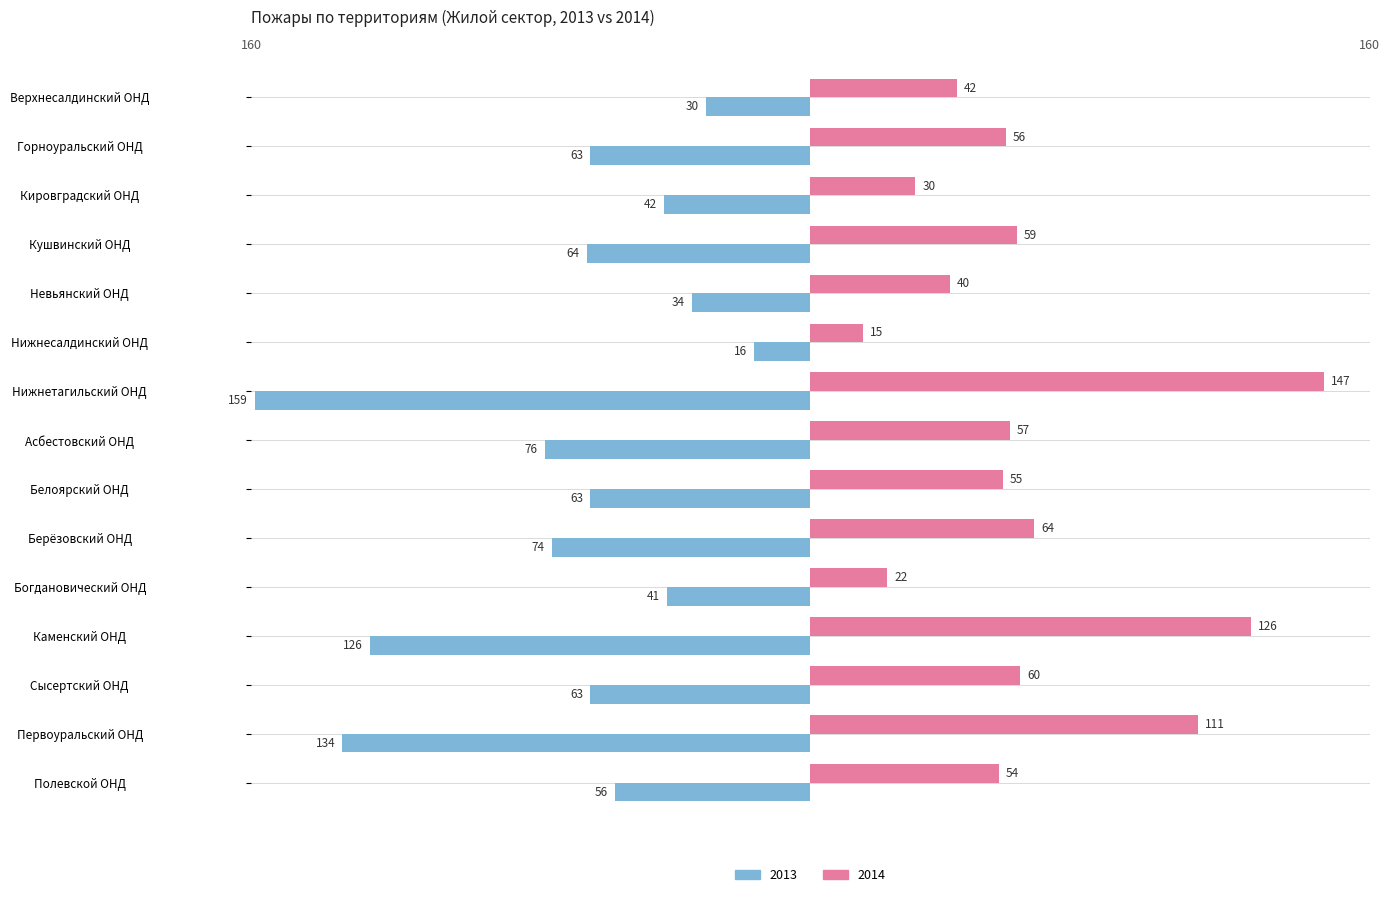

Between Верхнесалдинский ОНД and Сысертский ОНД, which series saw the biggest shift?

2013